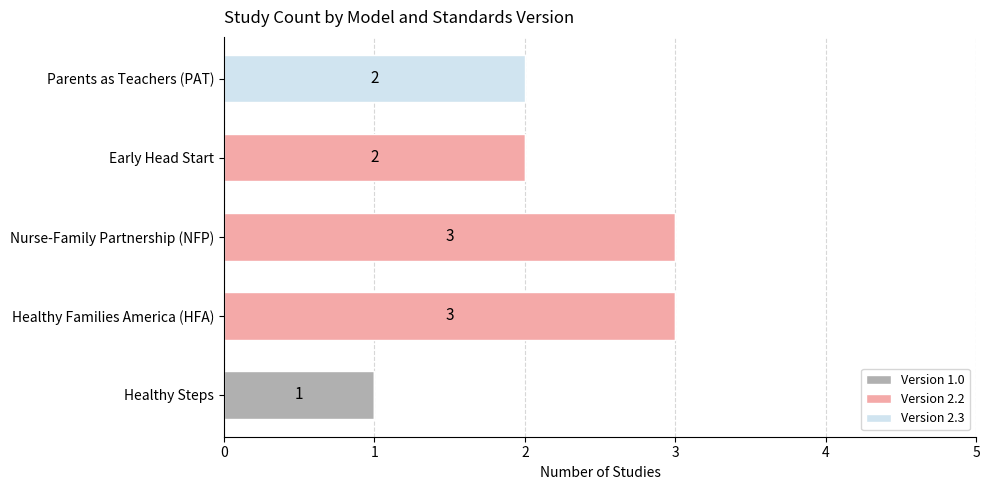

The Version 1.0 series shows 2 at Healthy Steps. True or false?

False